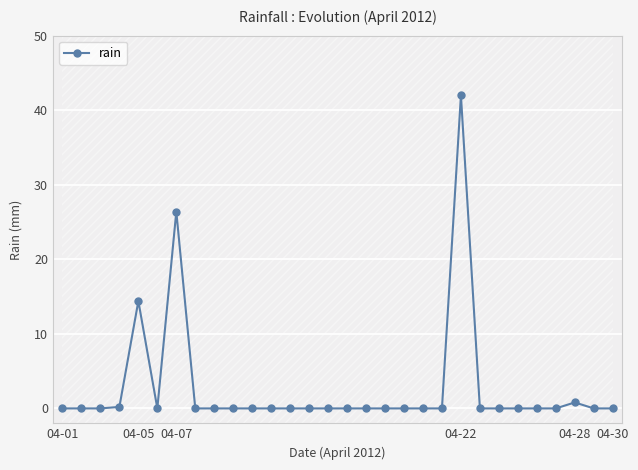

Is it true that the value at 9 is -20.5?

False